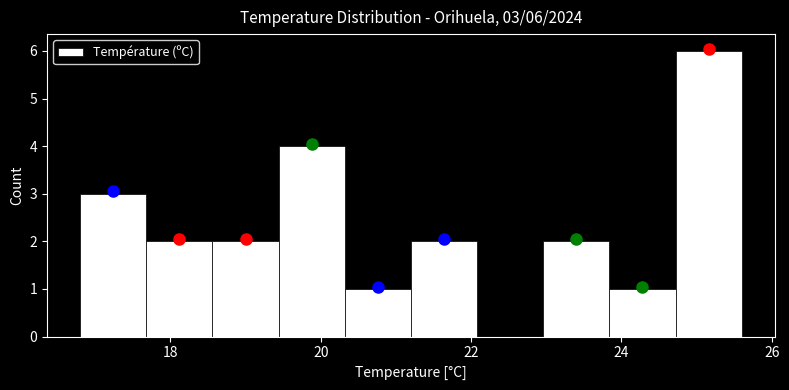

Which range on the x-axis has the tallest bar?

24.72 to 25.60